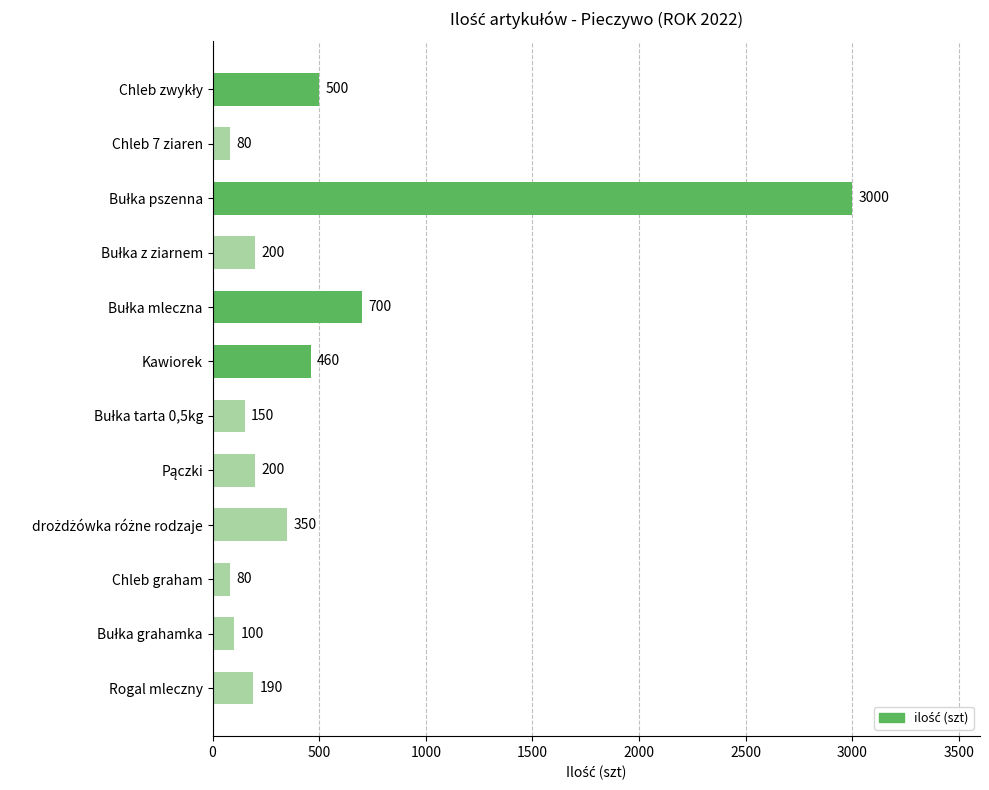

What is the greatest value displayed?

3000